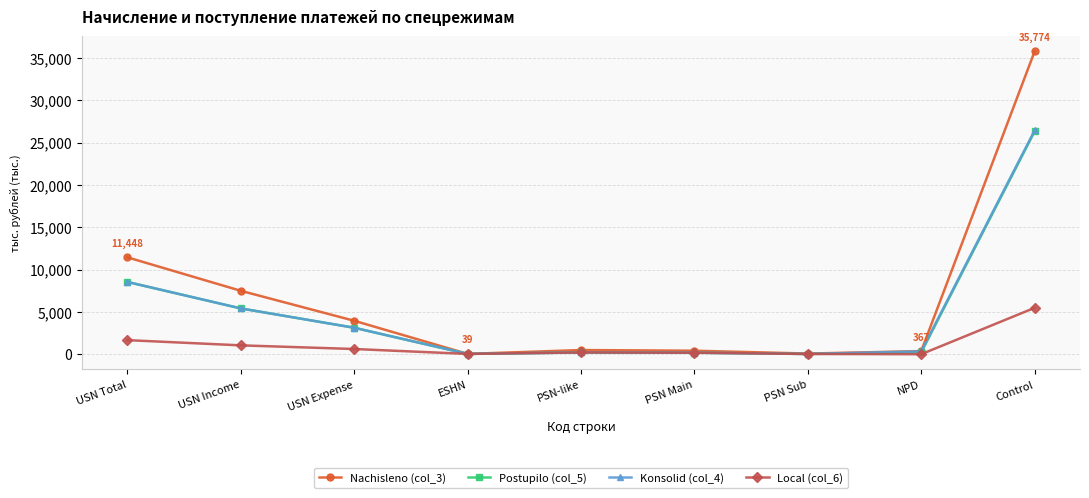

What is the label of the 6th point from the right?

ESHN